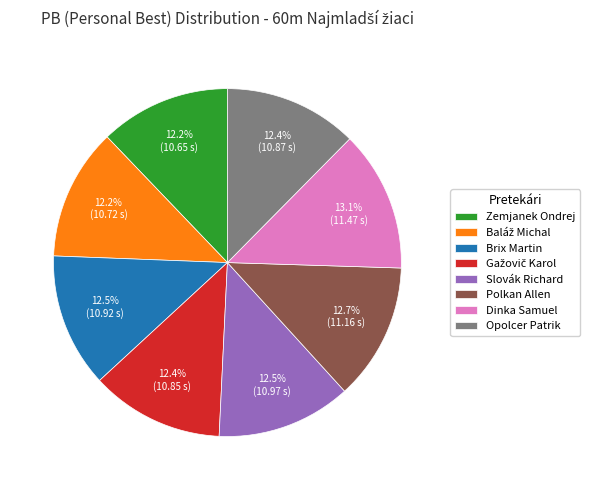

Does Slovák Richard represent more than half of the total?

No